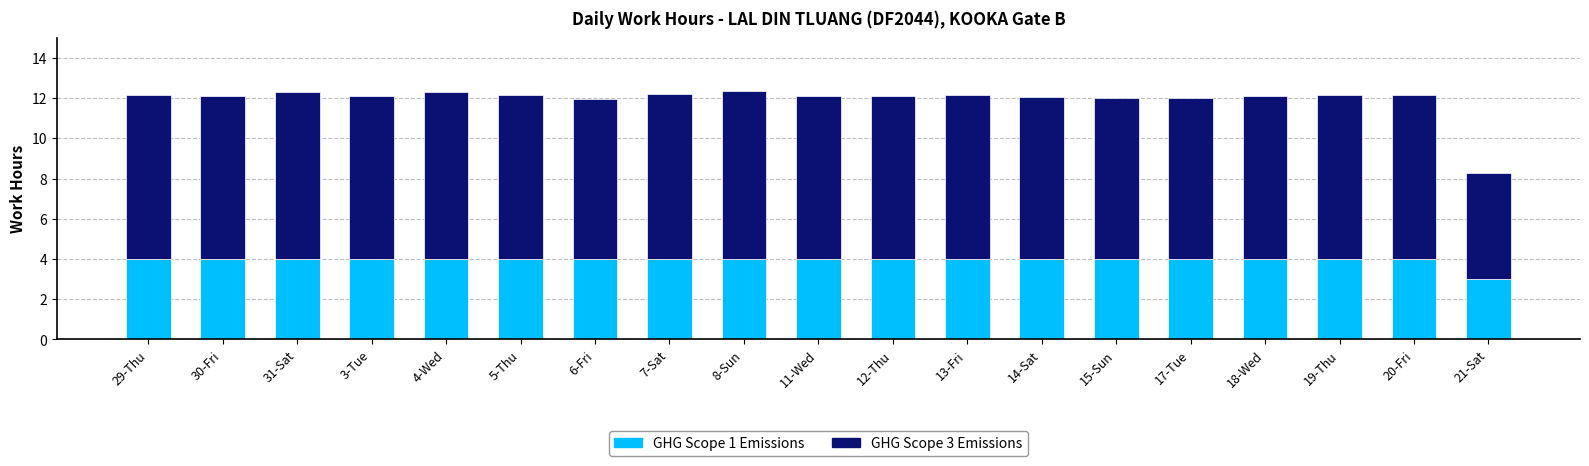

What is the total value across all series at 4-Wed?

12.3